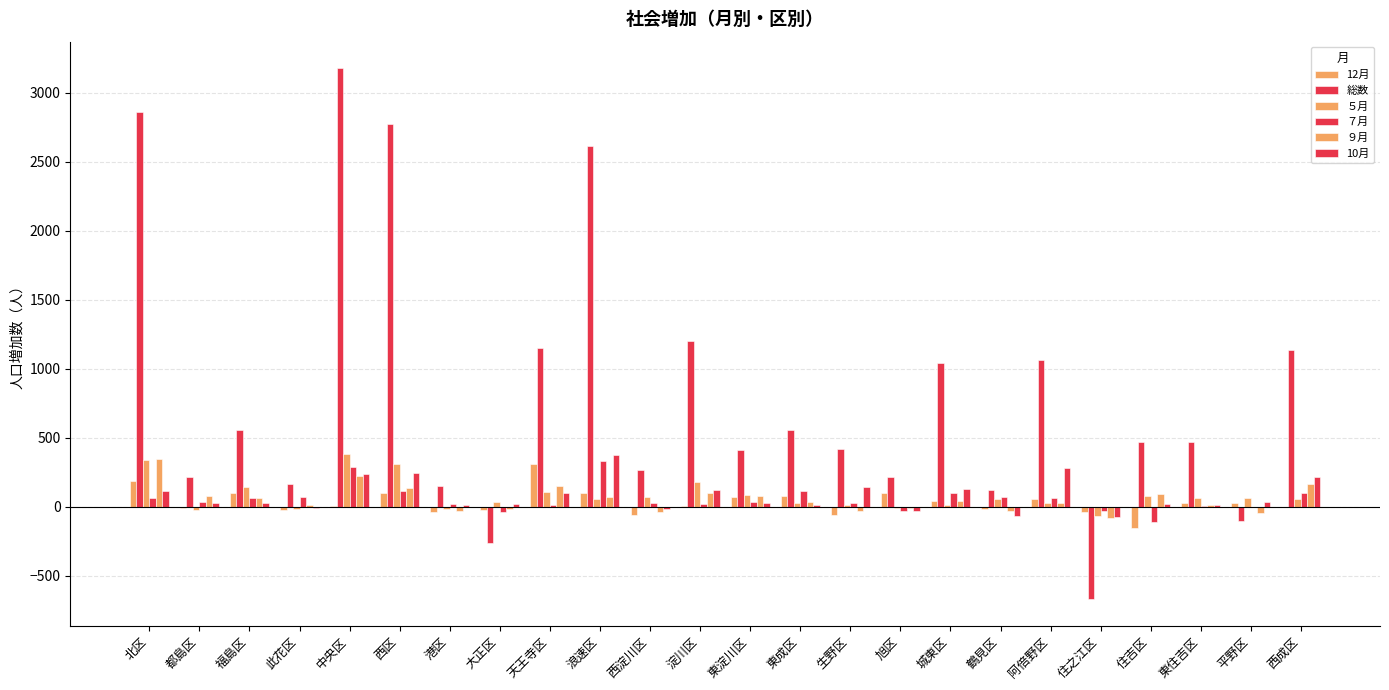

How many groups of bars are there?

24